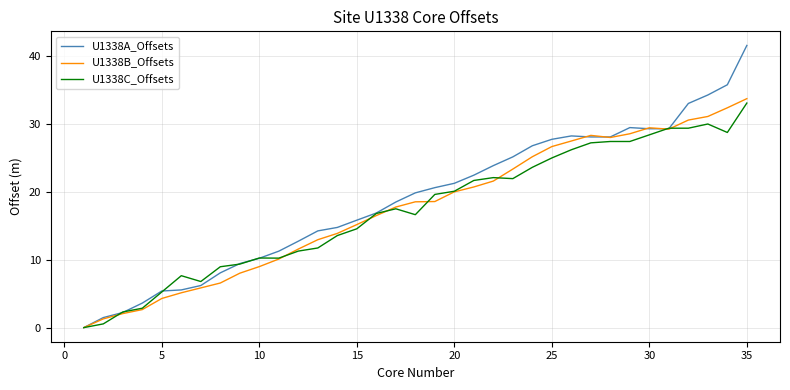

Which series has the largest range (max minus min)?

U1338A_Offsets